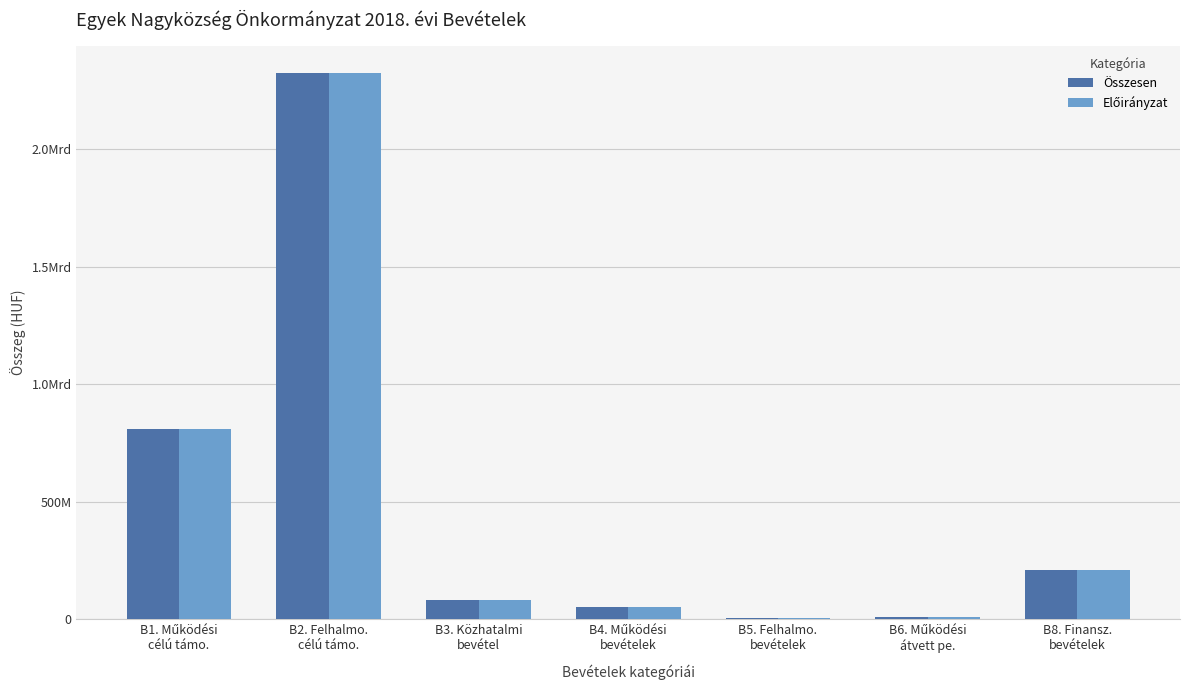

Is the value of Összesen at B8. Finansz.
bevételek greater than the value of Előirányzat at B4. Működési
bevételek?

Yes